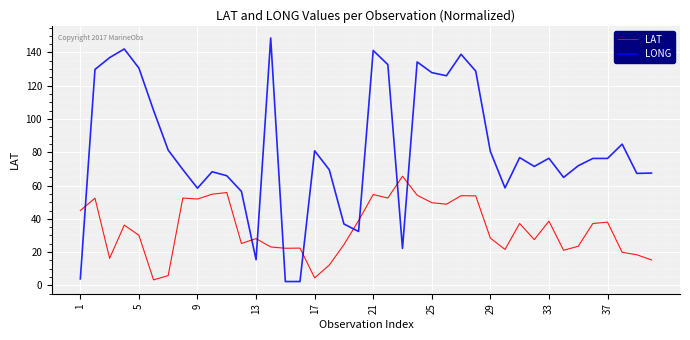

At how many categories does at least one series exceed 16?

40